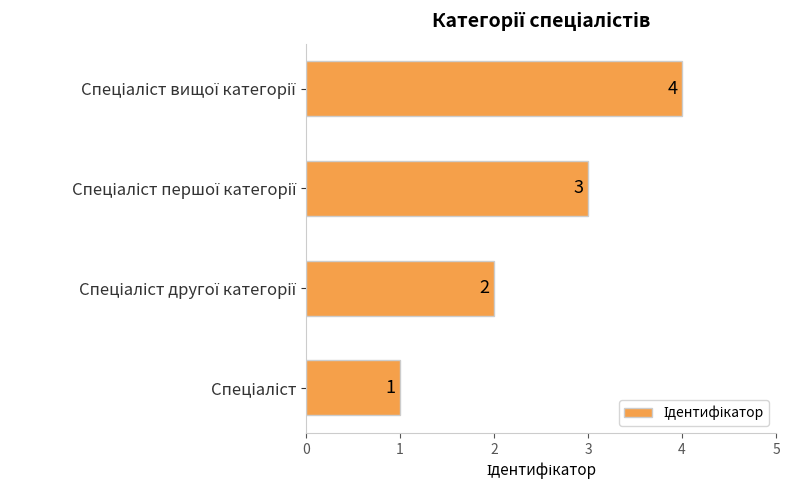

What is the greatest value displayed?

4